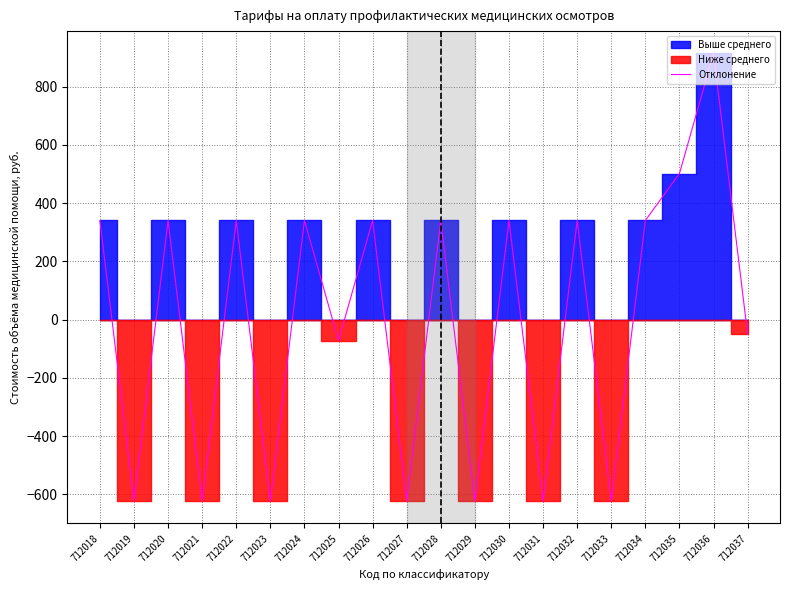

What is the difference between the maximum and second lowest values?

1536.6